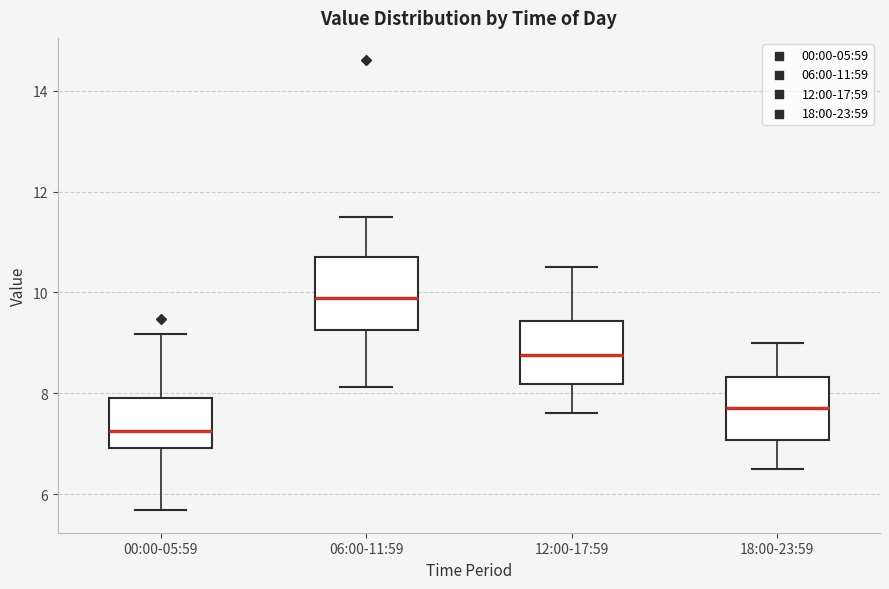

Where is the lower edge of the box for 06:00-11:59 on the y-axis? The values are not printed on the chart, so give them approximately, as read against the axis.

9.2